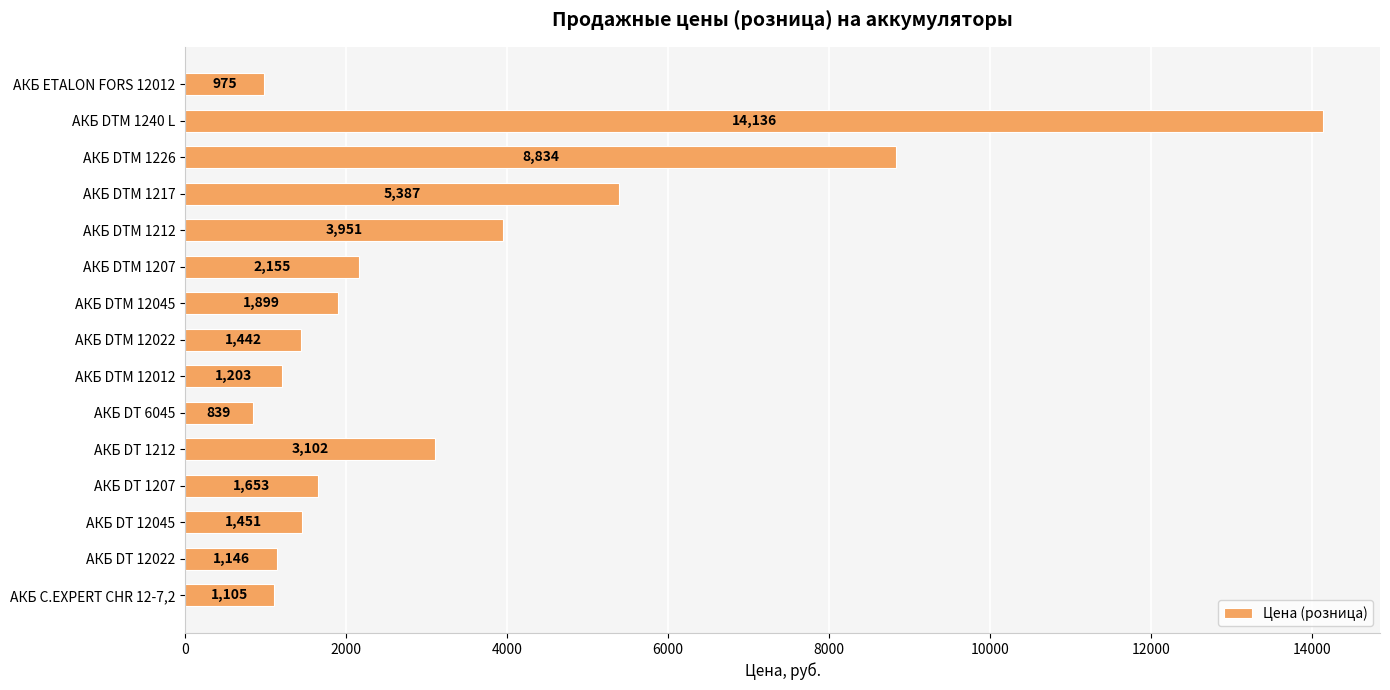

What is the sum of all values?

49278